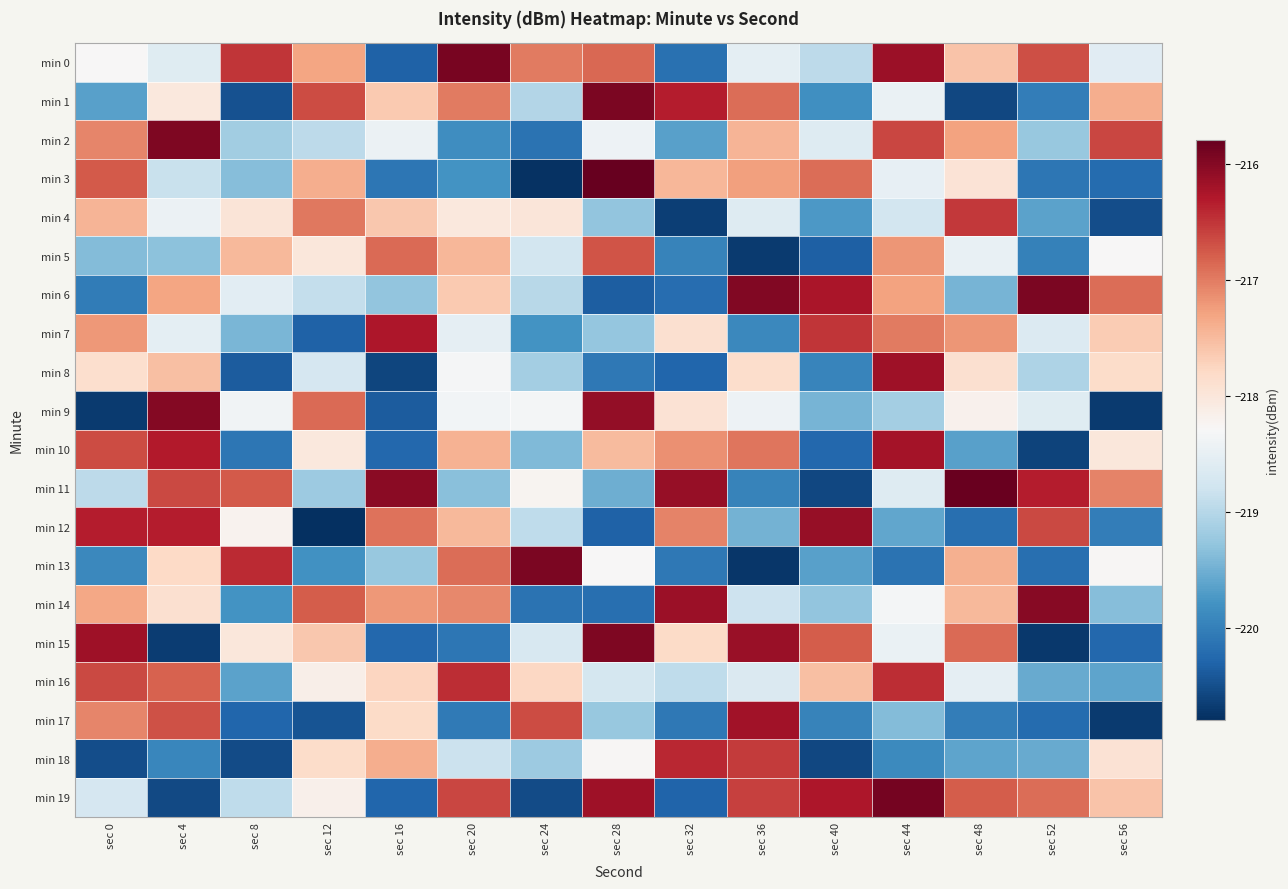

Rank the series at sec 56 from highest to lowest value.

min 2, min 6, min 11, min 1, min 19, min 7, min 8, min 18, min 10, min 13, min 5, min 0, min 14, min 16, min 12, min 3, min 15, min 4, min 9, min 17